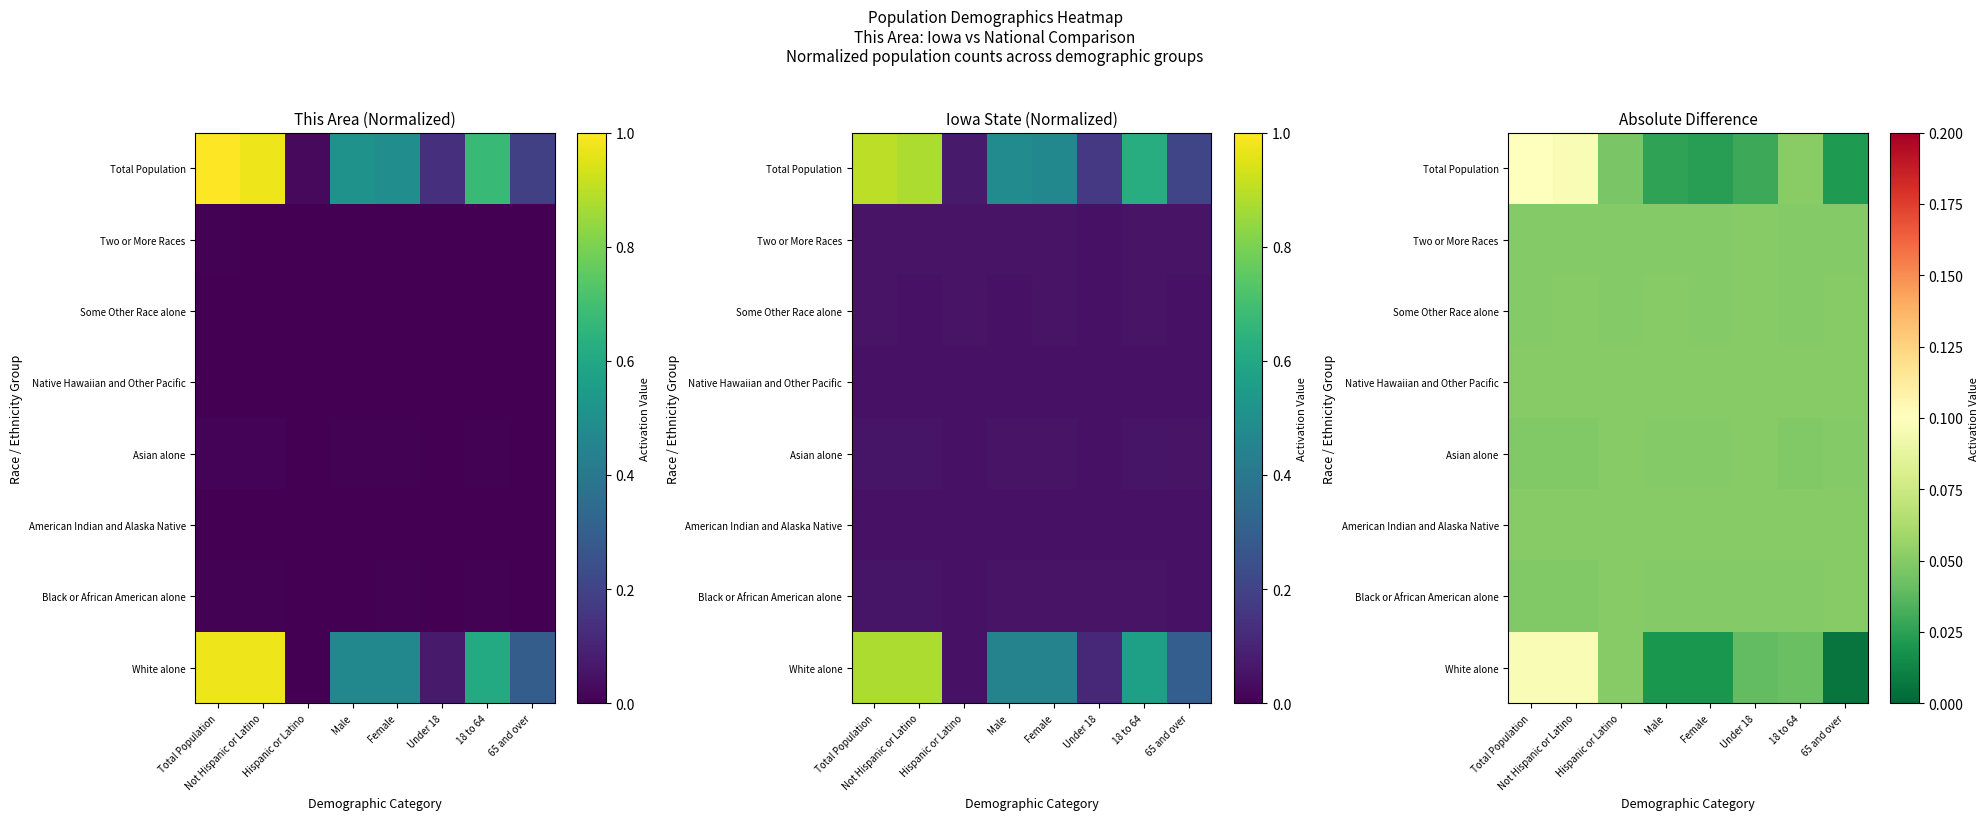

Which series changed the most between Total Population and 18 to 64?

White alone